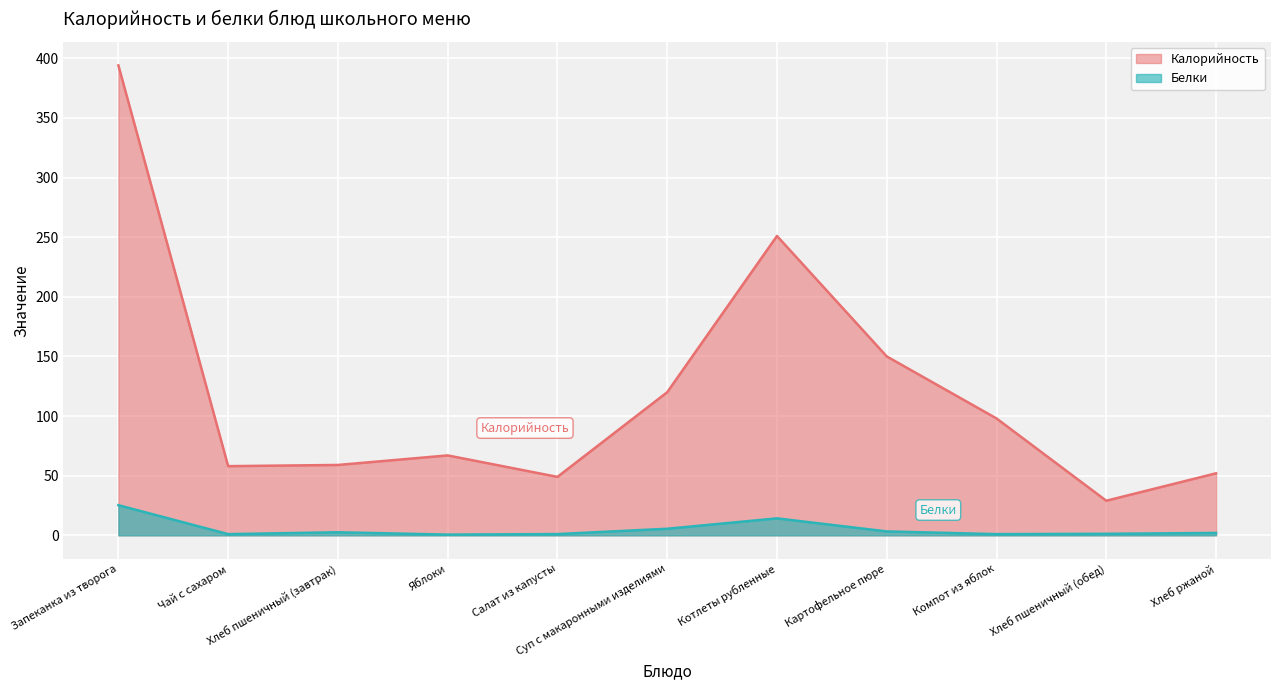

List the labels in order of Калорийность value, largest first.

Запеканка из творога, Котлеты рубленные, Картофельное пюре, Суп с макаронными изделиями, Компот из яблок, Яблоки, Хлеб пшеничный (завтрак), Чай с сахаром, Хлеб ржаной, Салат из капусты, Хлеб пшеничный (обед)